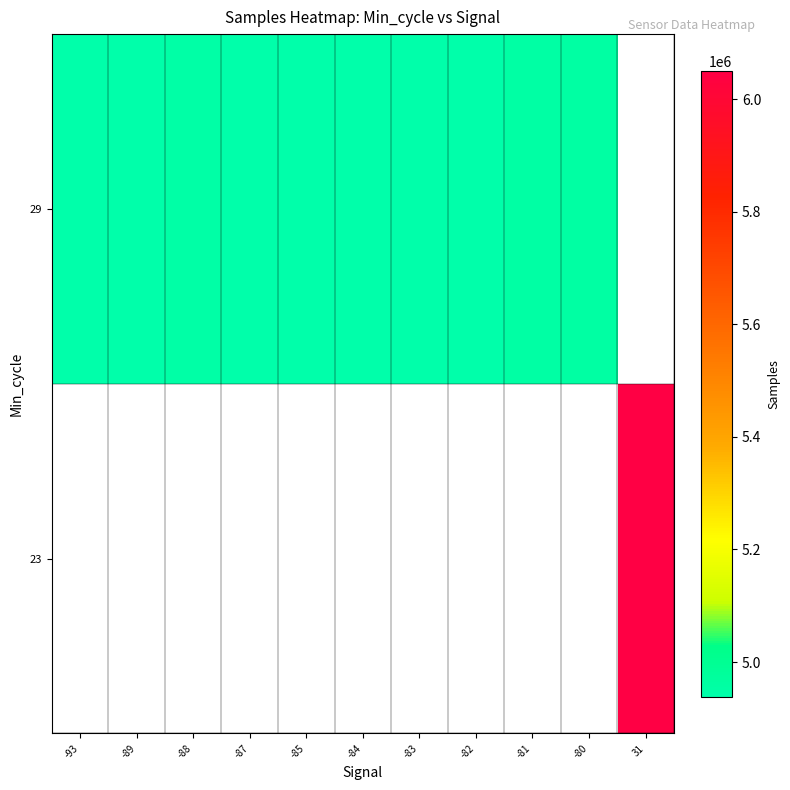

What is the greatest value displayed?

6050731.0